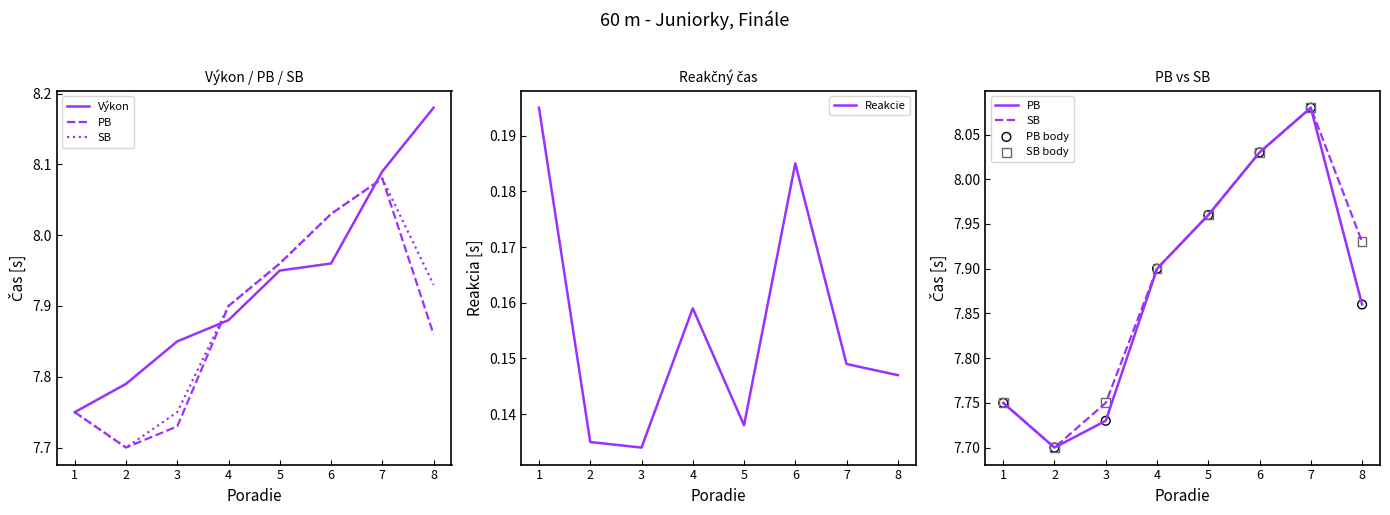

Which series has the largest Y range (max minus min)?

Výkon